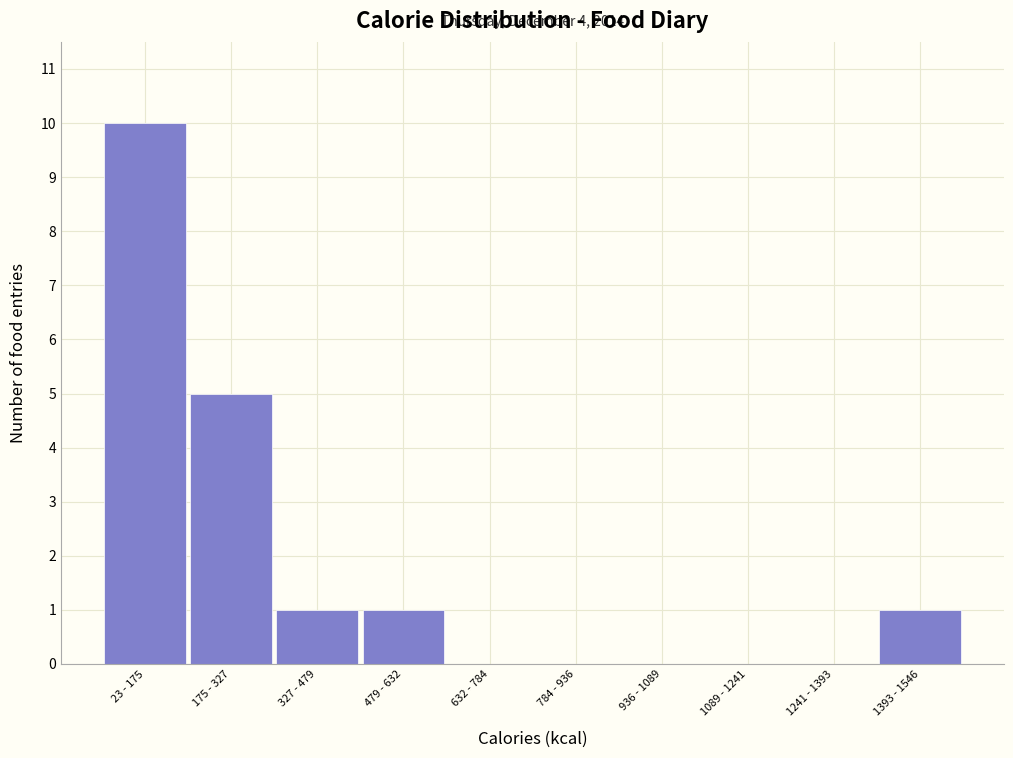

Reading right to left, list all the values displayed in this chart.

1393 - 1546=1	1241 - 1393=0	1089 - 1241=0	936 - 1089=0	784 - 936=0	632 - 784=0	479 - 632=1	327 - 479=1	175 - 327=5	23 - 175=10